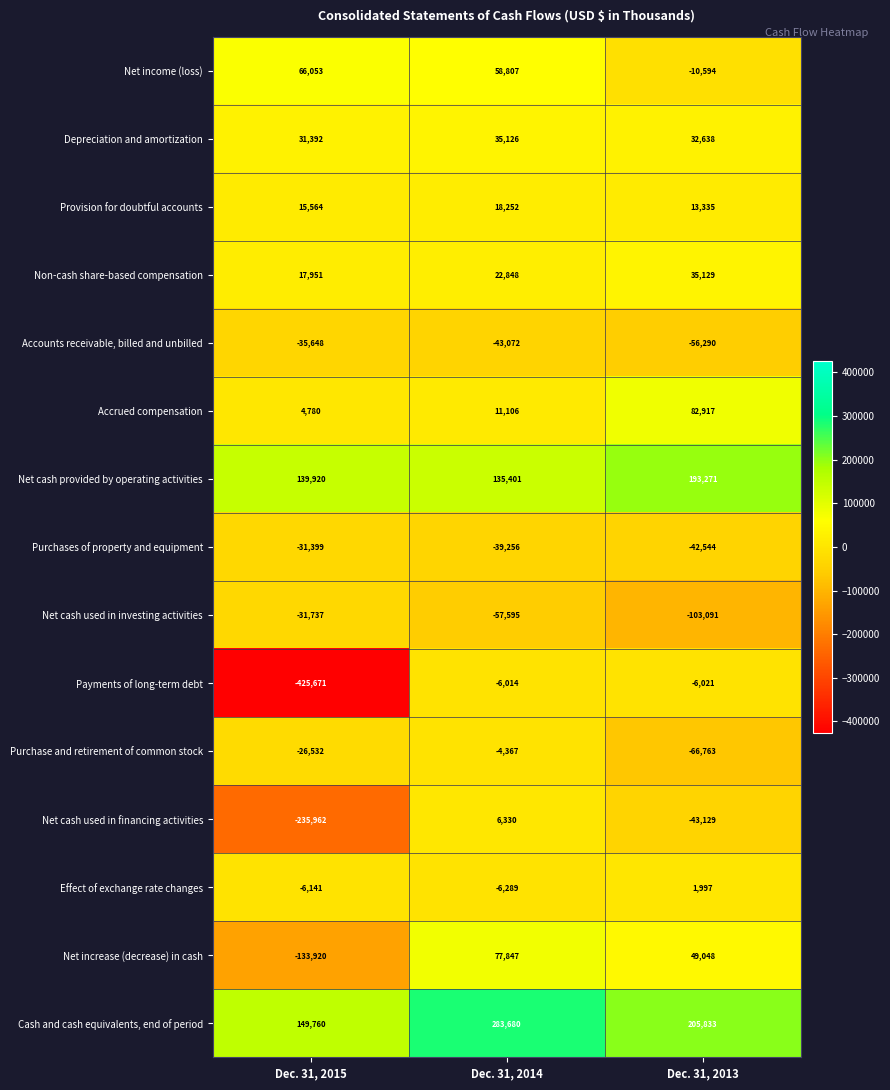

Which series has the largest total across all categories?

Cash and cash equivalents, end of period